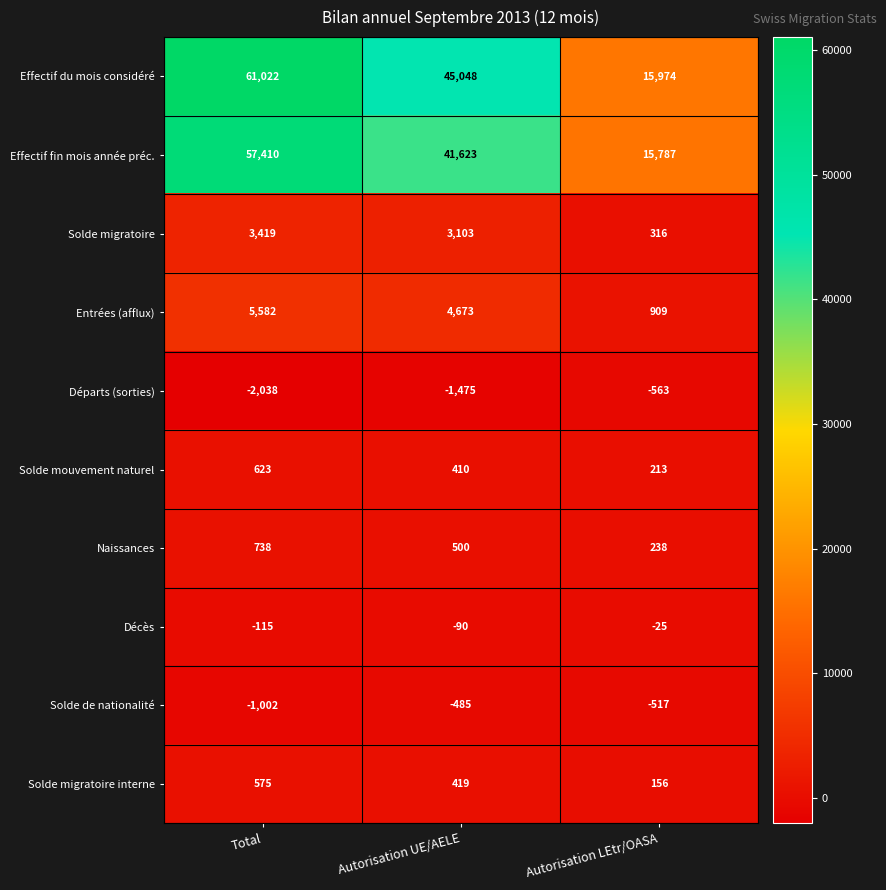

Which series has the widest spread of values?

Effectif du mois considéré